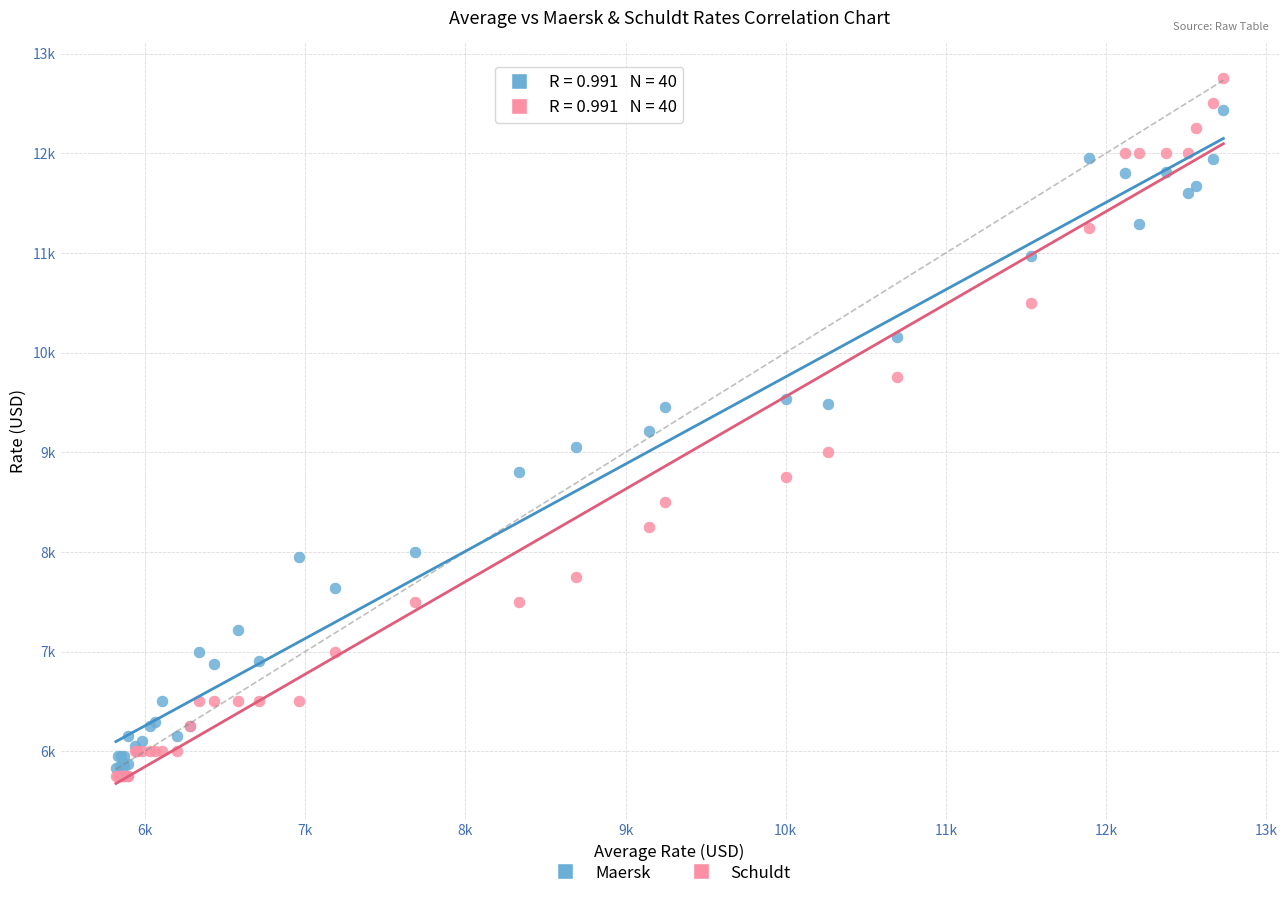

What are all the series names shown in the legend?

Maersk, Schuldt